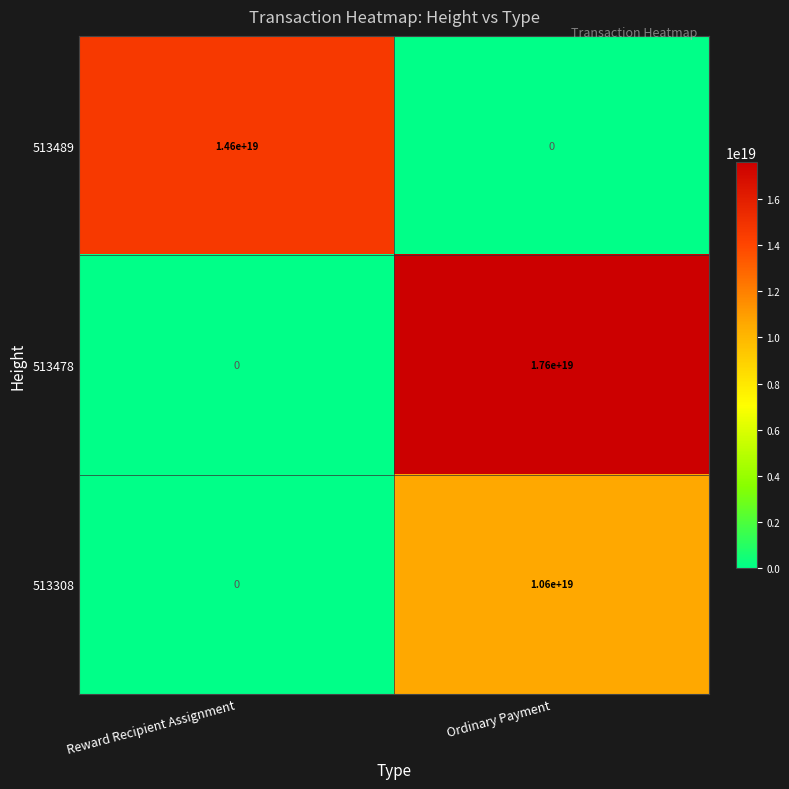

Is the value of 513478 at Ordinary Payment greater than the value of 513489 at Ordinary Payment?

Yes